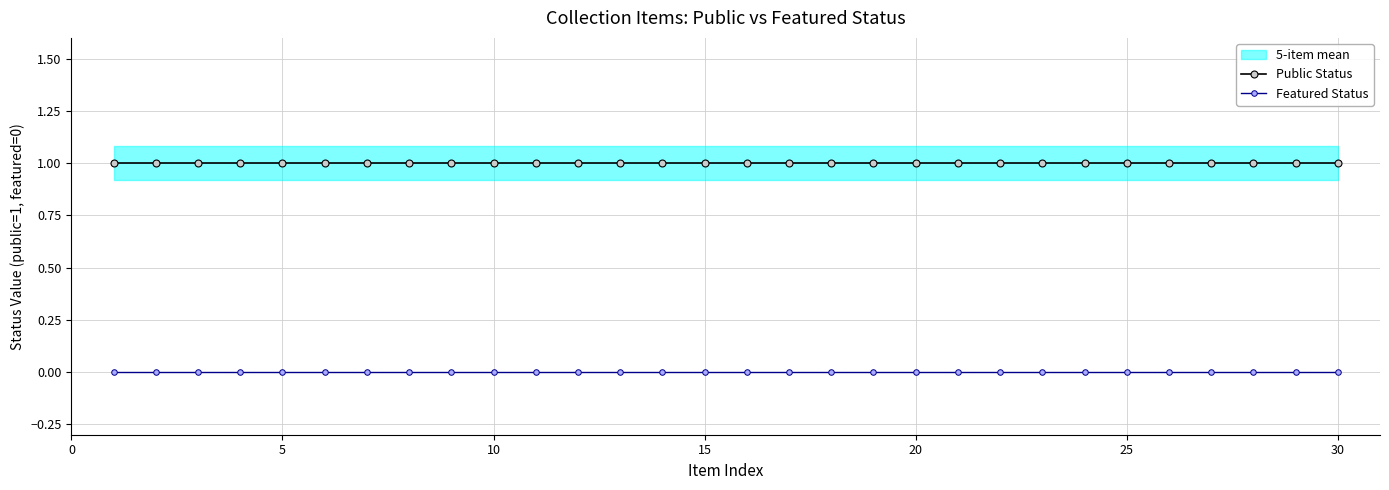

Is this an area chart (filled region under the line)?

No